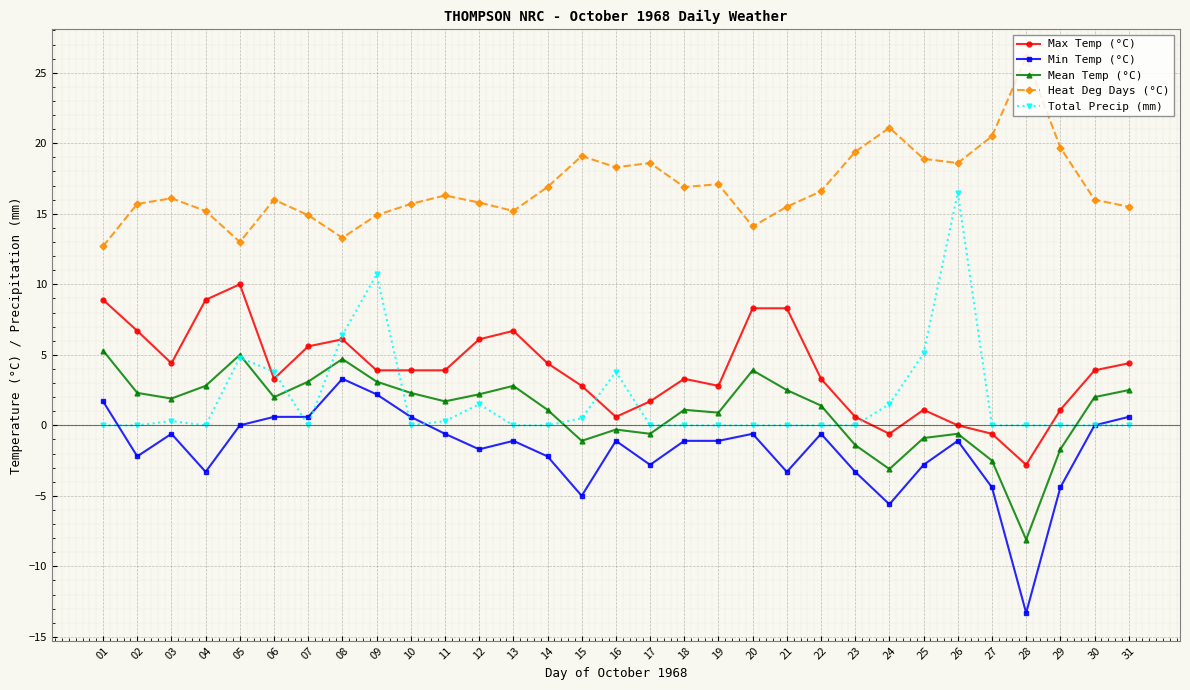

What are all the series names shown in the legend?

Max Temp (°C), Min Temp (°C), Mean Temp (°C), Heat Deg Days (°C), Total Precip (mm)